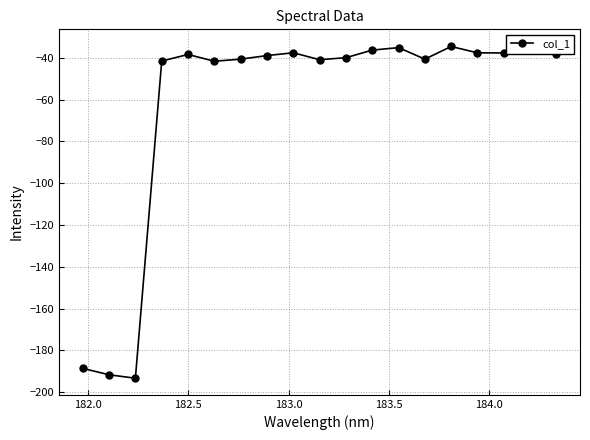

The chart shows a value of -24.2 at 12. True or false?

False